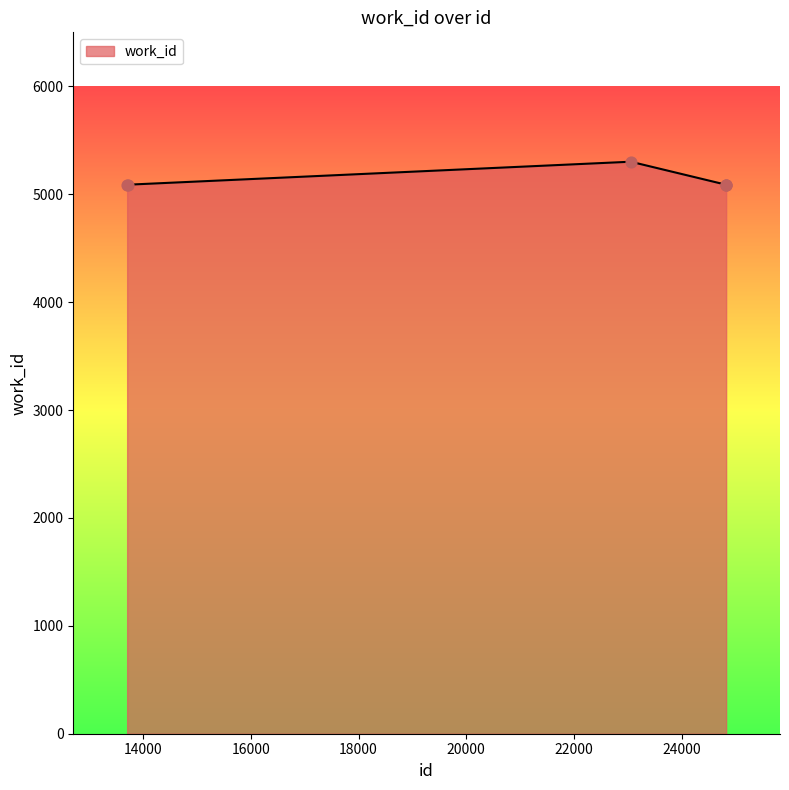

True or false: the data has more than 0 interior local peaks.

True